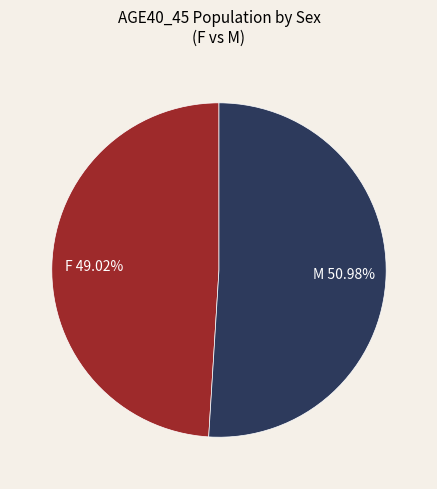

Is the sum of M and F greater than half?

Yes